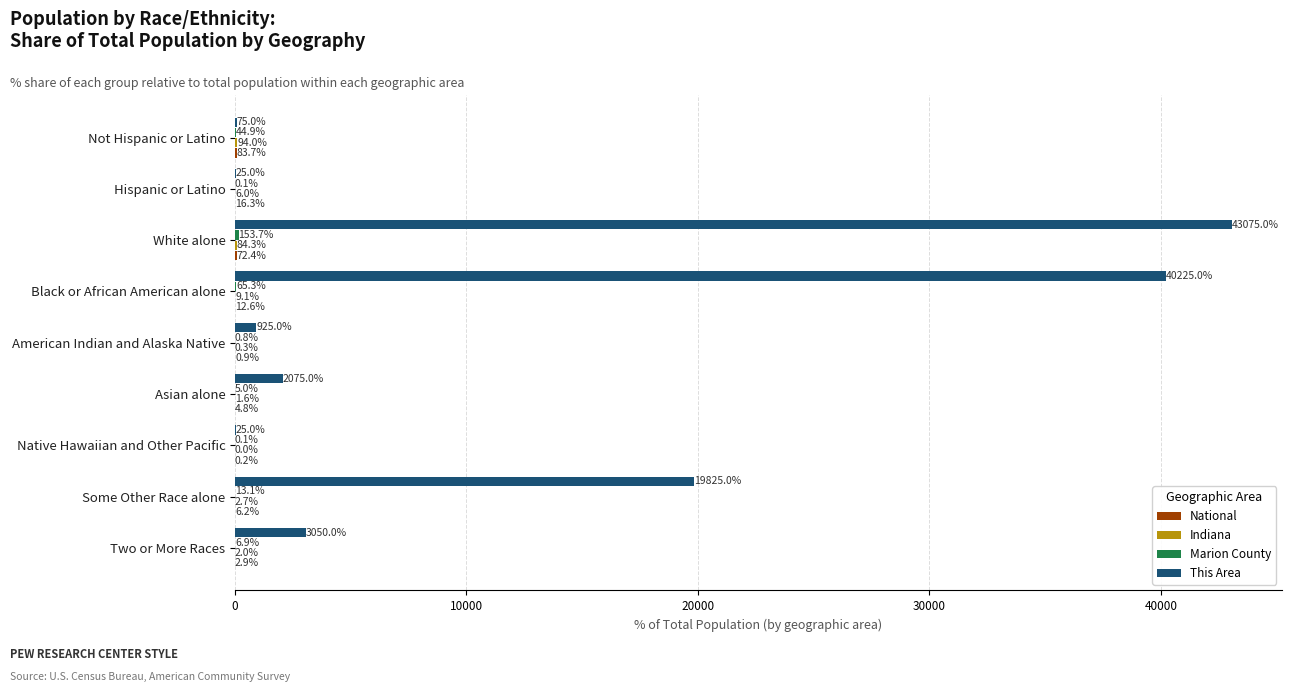

What is the greatest value displayed?

43075.0